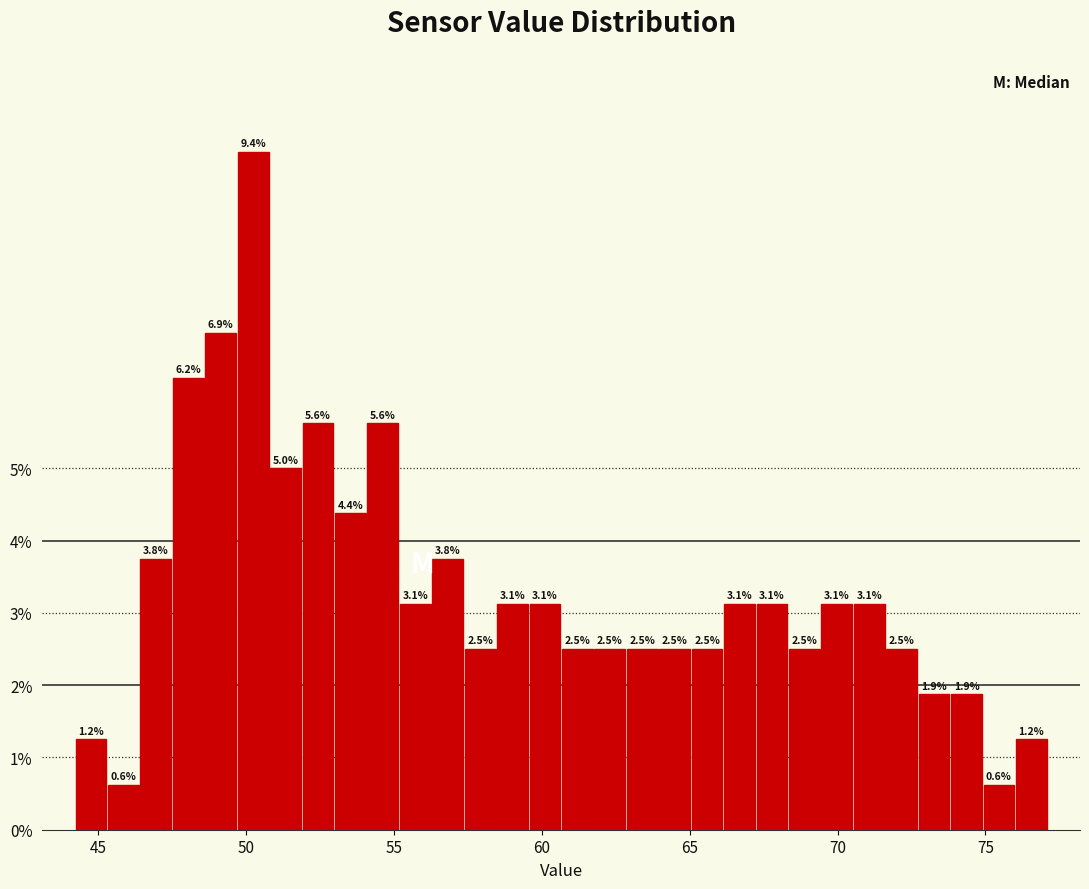

Around what value on the x-axis is the tallest bar? Give the approximate position of its centre, as read against the axis.

50.0